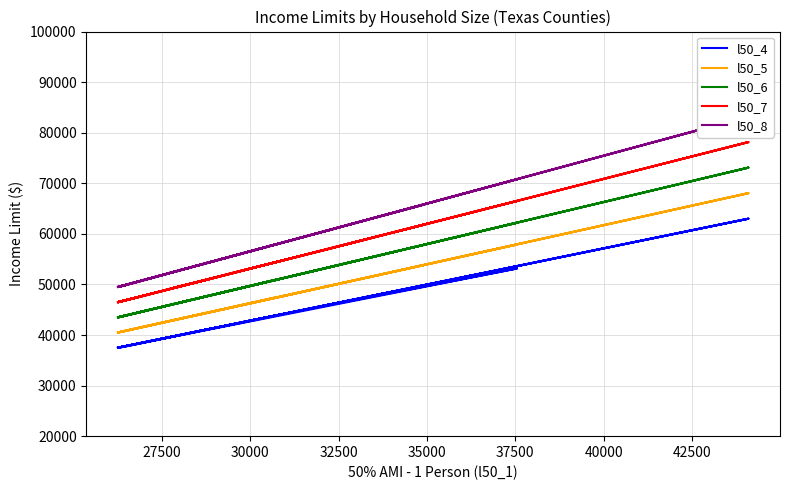

Count the number of categories in the chart.

39